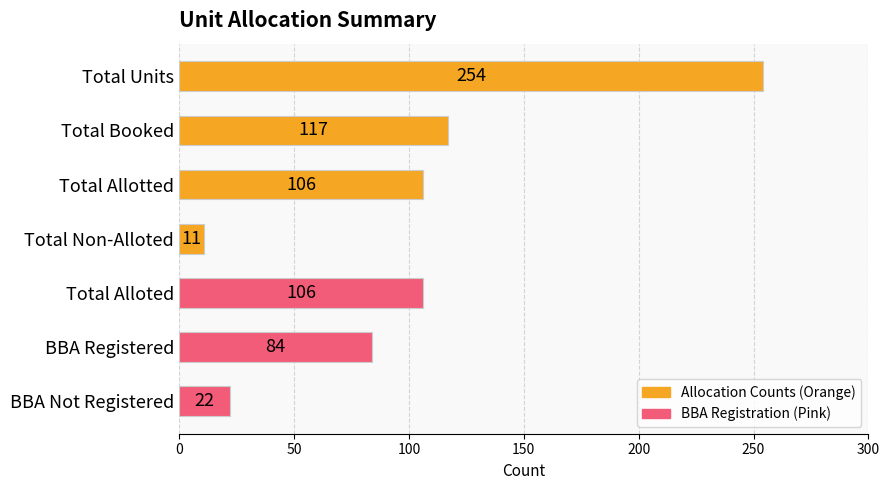

What is the label of the 3rd bar from the top?

Total Allotted